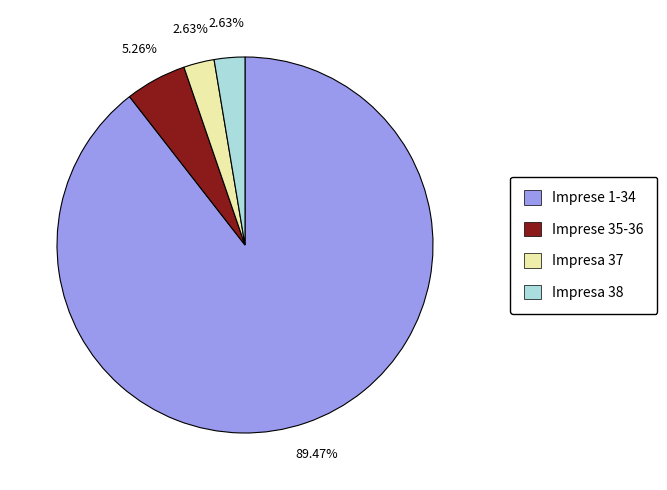

Combined, do Impresa 37 and Imprese 35-36 account for over 50%?

No